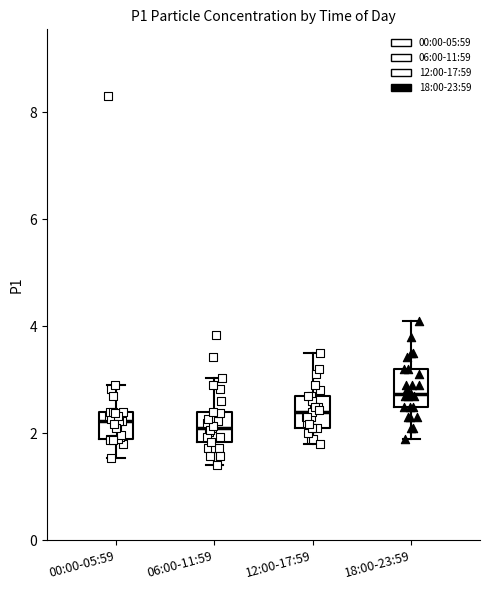

Where is the upper edge of the box for 00:00-05:59 on the y-axis? The values are not printed on the chart, so give them approximately, as read against the axis.

2.4